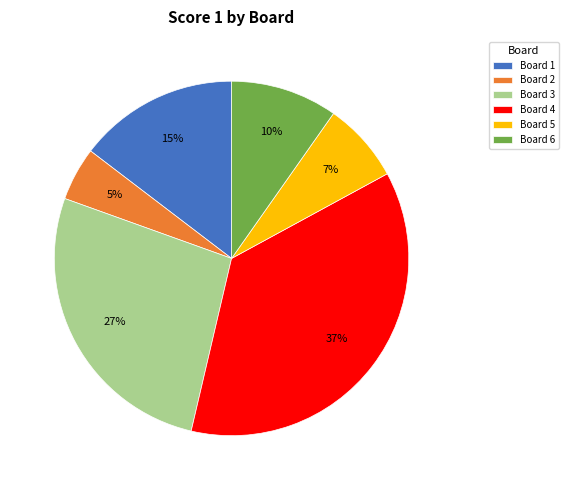

Which has a higher value, Board 5 or Board 2?

Board 5